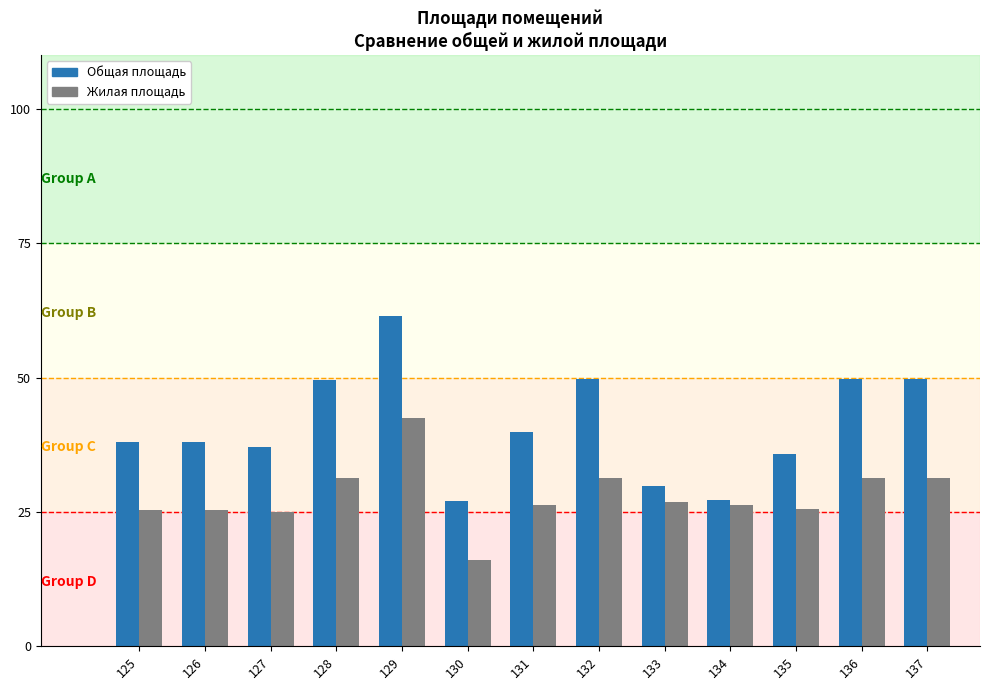

Is it true that Жилая площадь equals 31.3 at 128?

True